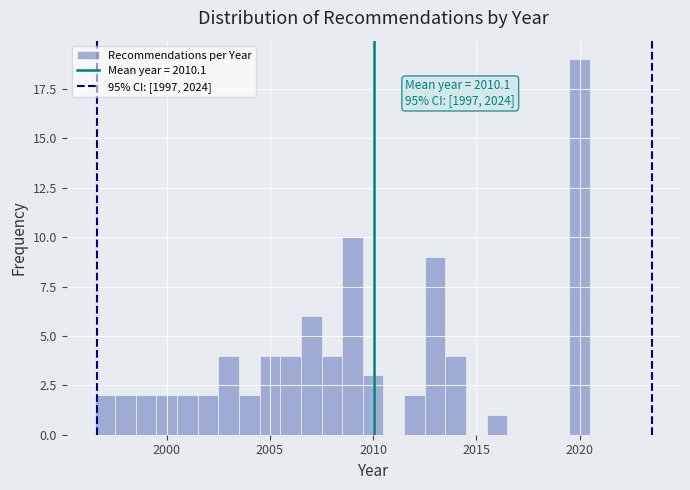

Around what value on the x-axis is the tallest bar? Give the approximate position of its centre, as read against the axis.

2020.0